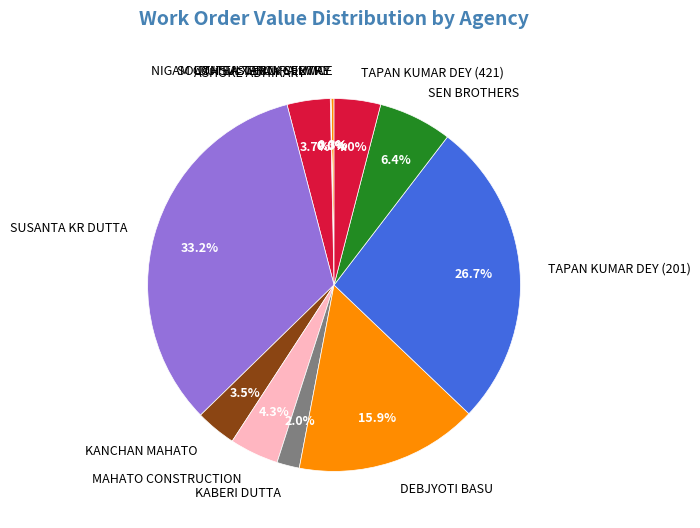

Which slice is the largest?

SUSANTA KR DUTTA